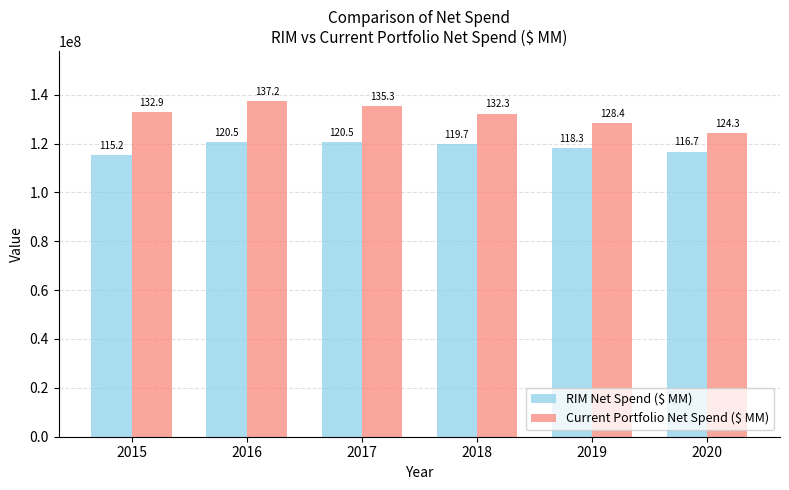

How many bars are there in each group?

2